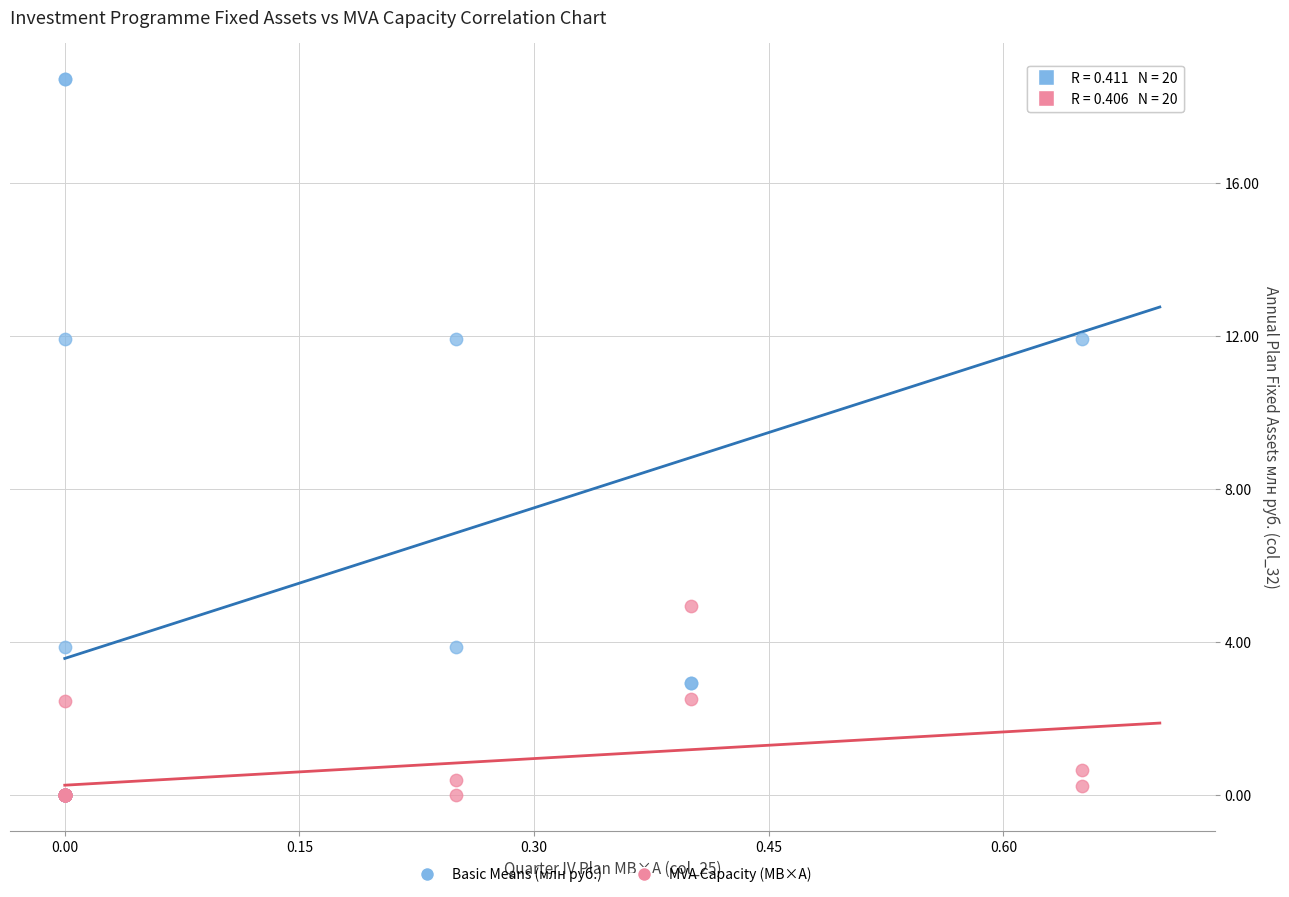

What are all the series names shown in the legend?

Basic Means (млн руб.), MVA Capacity (МВ×А)